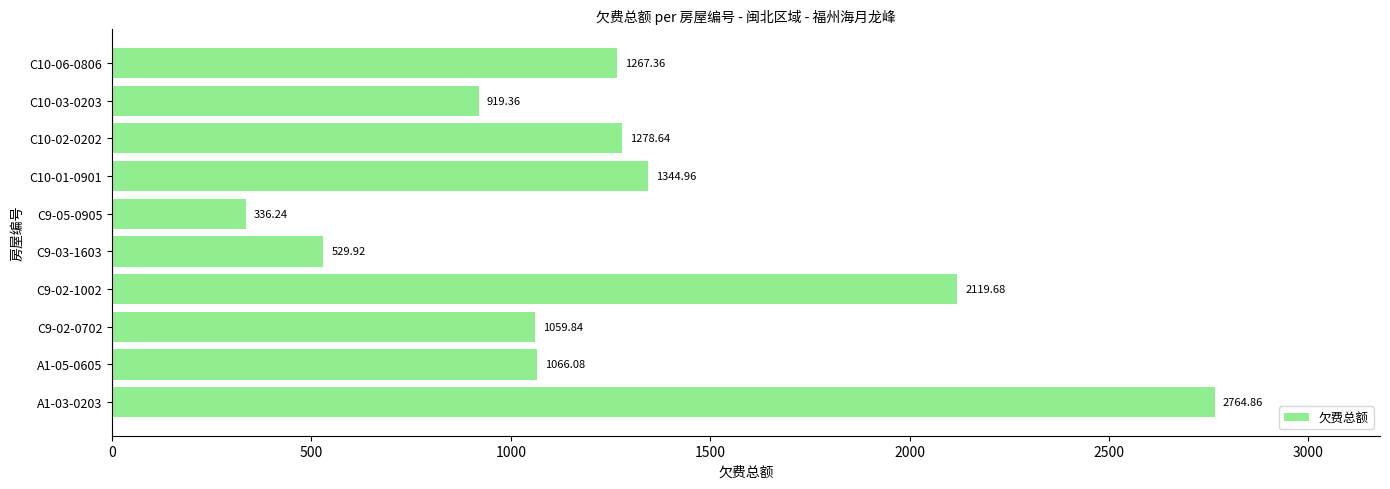

What is the change in value from C10-01-0901 to C10-02-0202?

-66.3